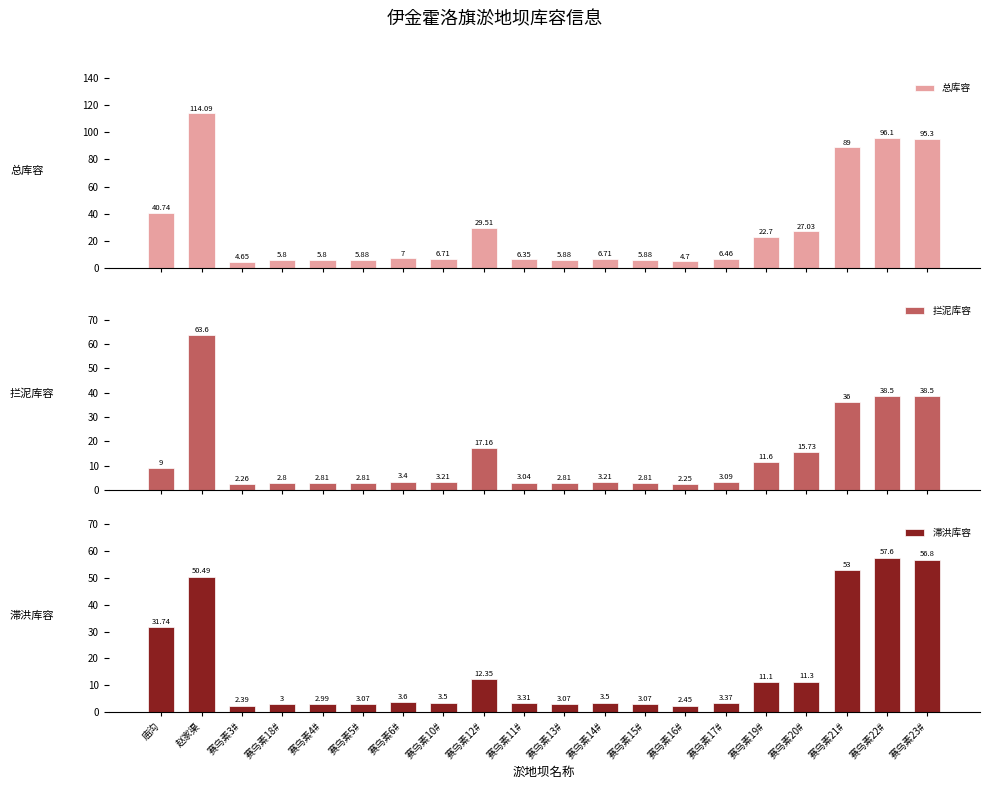

At which category is the sum across all series the highest?

赵家渠